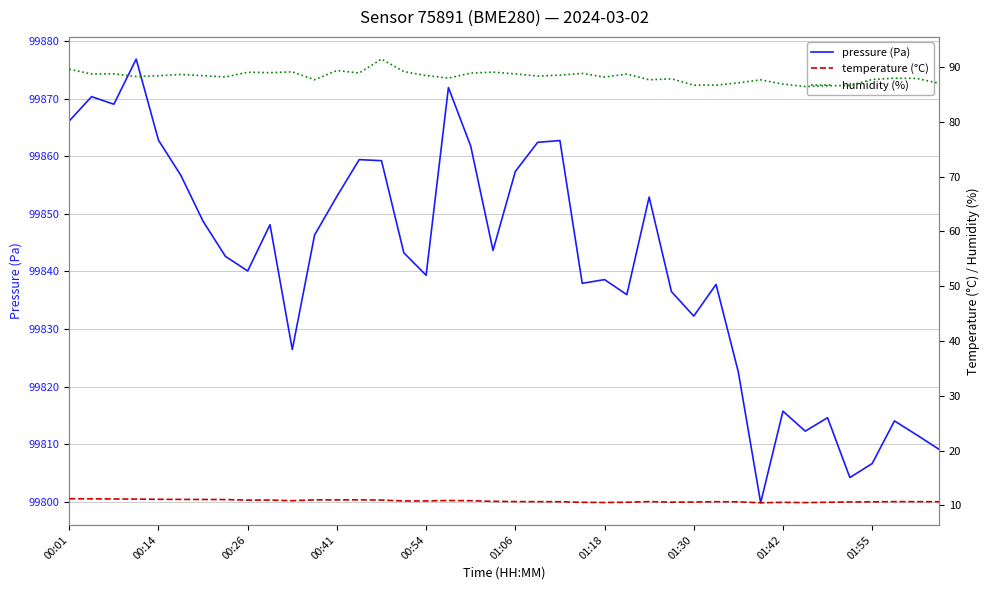

Is it true that pressure (Pa) equals 26666.1 at 00:14?

False